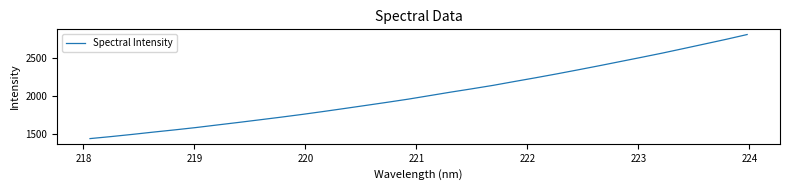

What is the difference between the maximum and minimum values?

1371.9